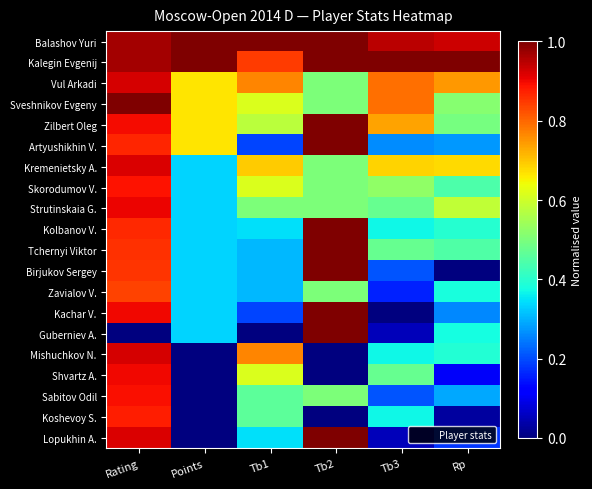

Rank the series by their maximum value, from lowest to highest.

Zavialov V., Koshevoy S., Skorodumov V., Sabitov Odil, Shvartz A., Strutinskaia G., Kremenietsky A., Mishuchkov N., Vul Arkadi, Balashov Yuri, Kalegin Evgenij, Sveshnikov Evgeny, Zilbert Oleg, Artyushikhin V., Kolbanov V., Tchernyi Viktor, Birjukov Sergey, Kachar V., Guberniev A., Lopukhin A.